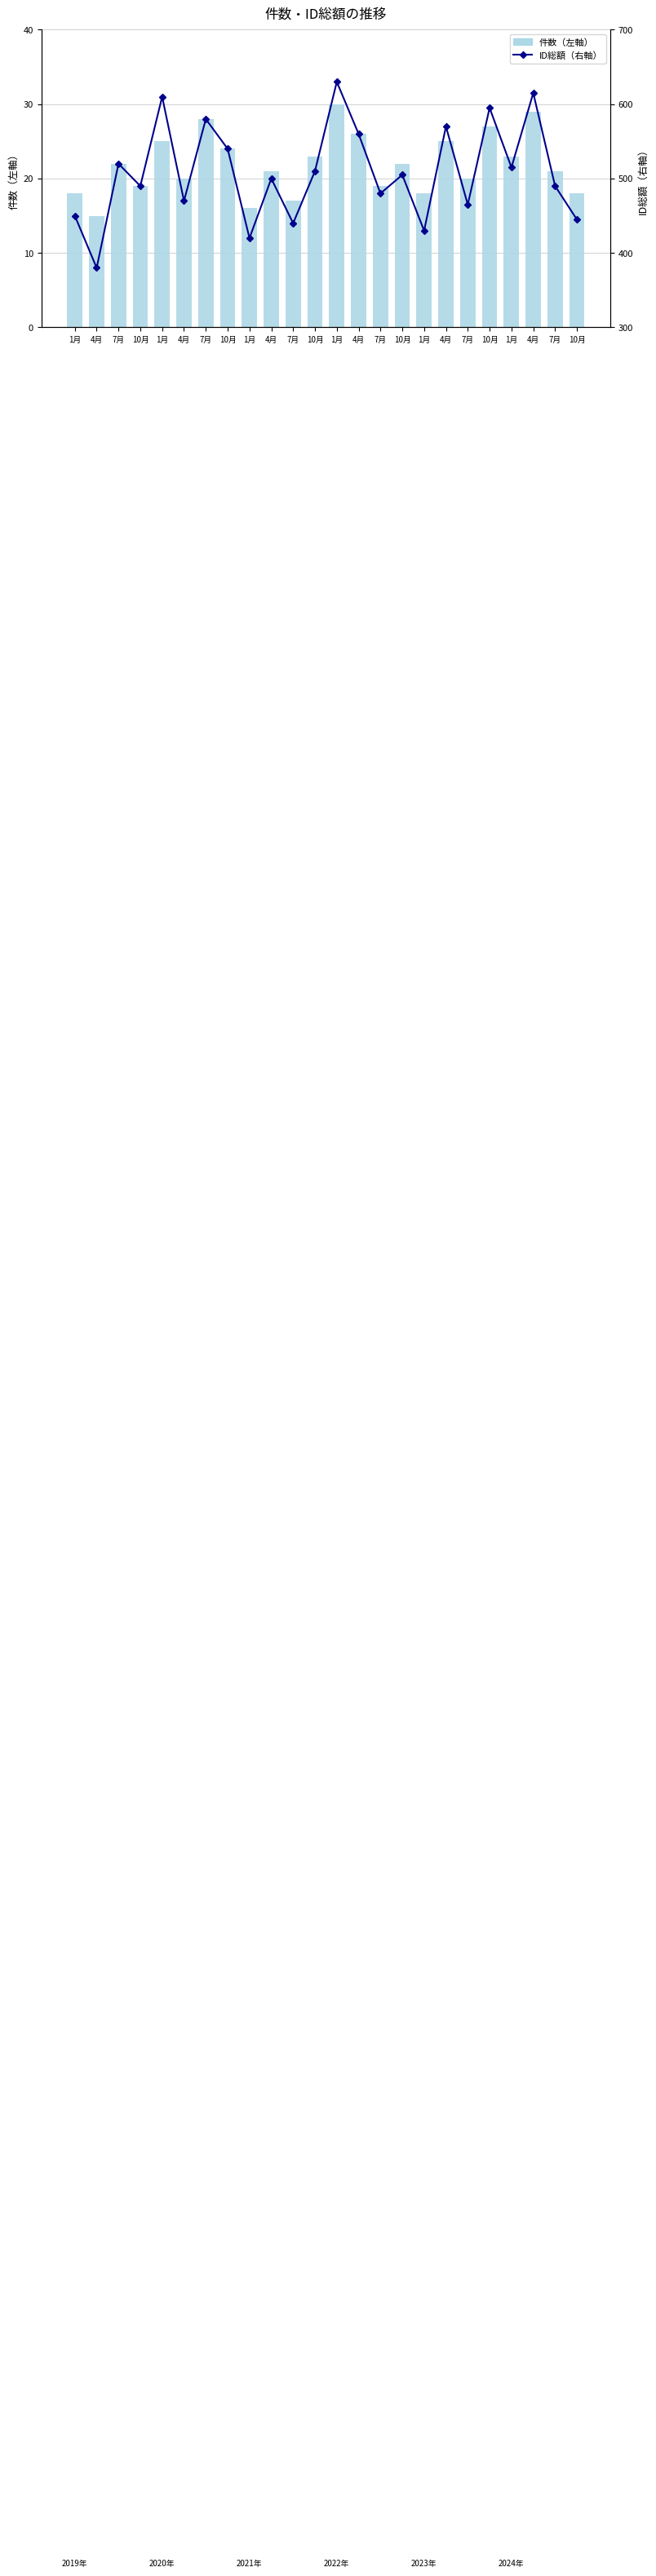

What is the label of the 23rd bar from the left?

7月